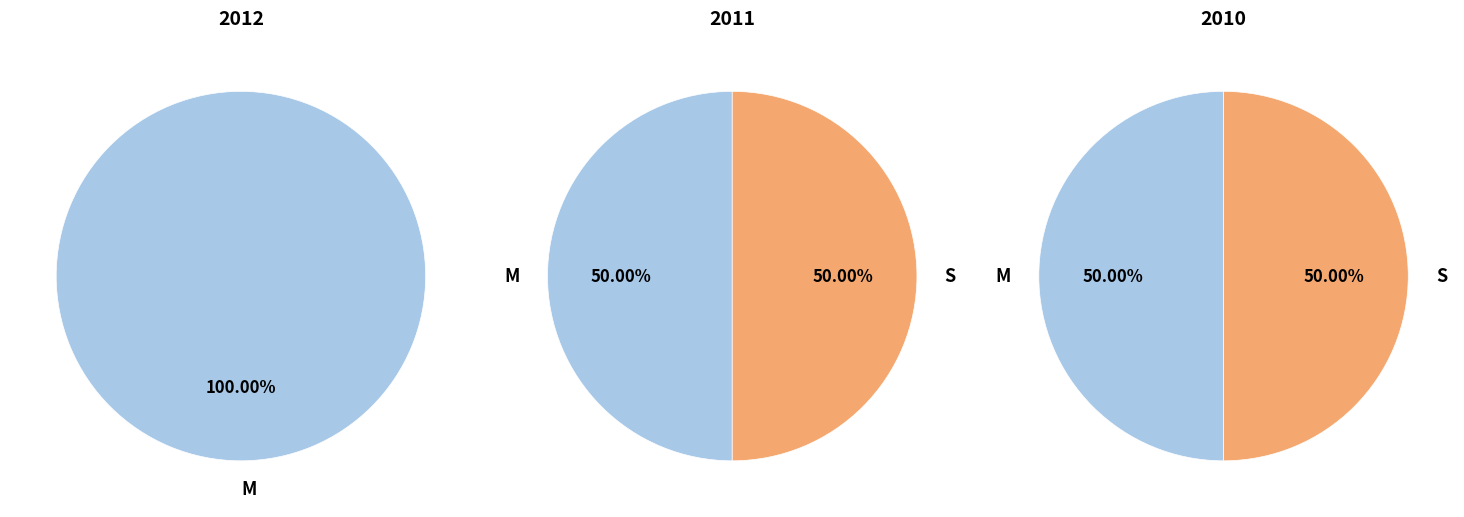

How many segments does this pie chart have?

5